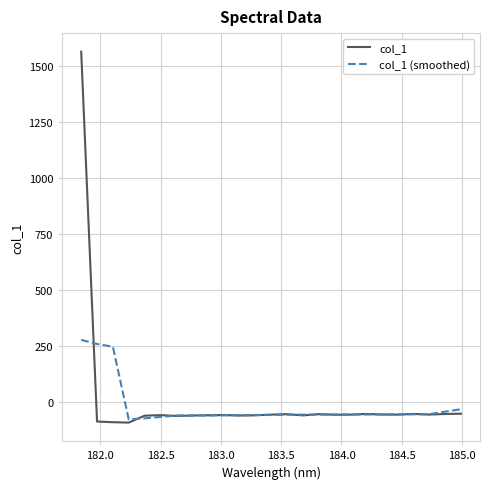

What is the greatest value displayed?

1562.3